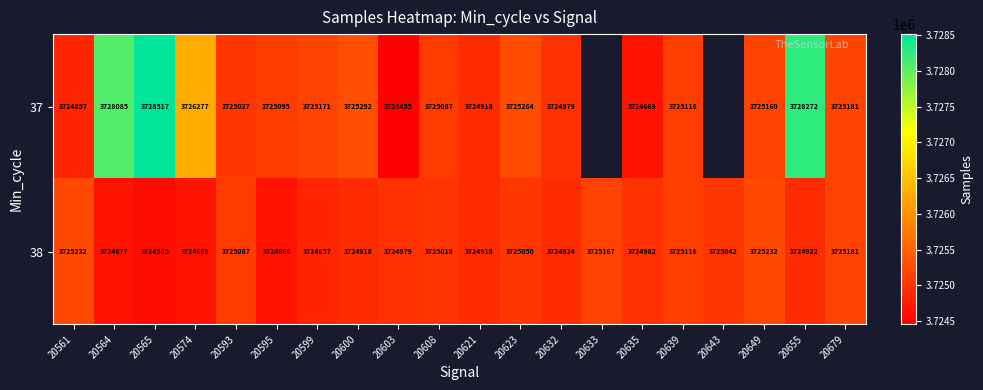

What value does the 38 series have at 20623, to the nearest 10?

3725050